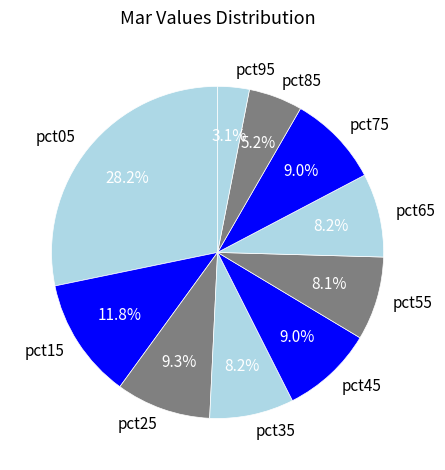

To the nearest percent, what percentage of the pie is pct45?

9%